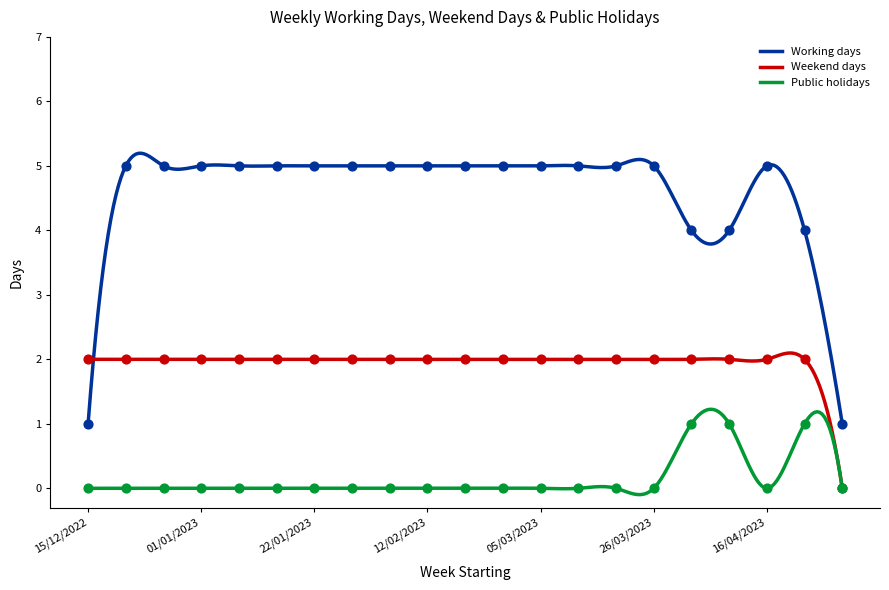

Which series contains the highest Y value?

Working days